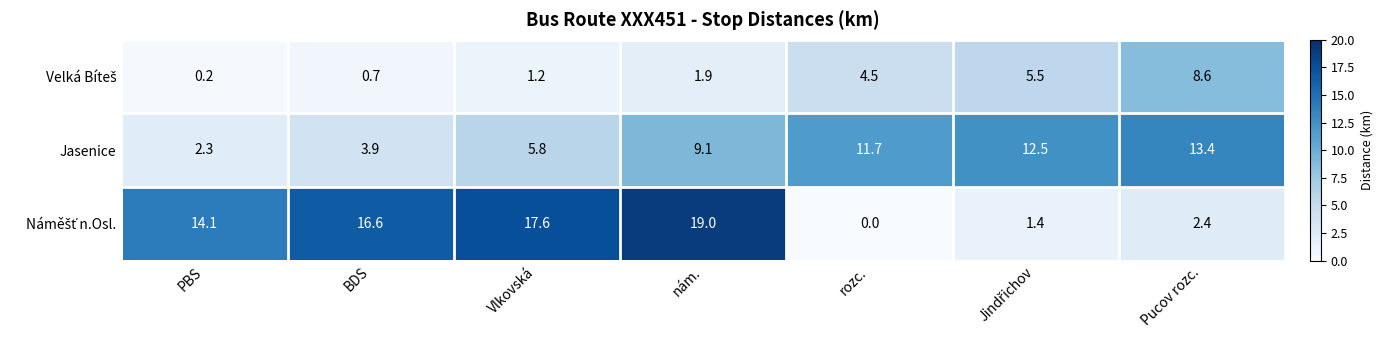

At which category is the sum across all series the highest?

nám.